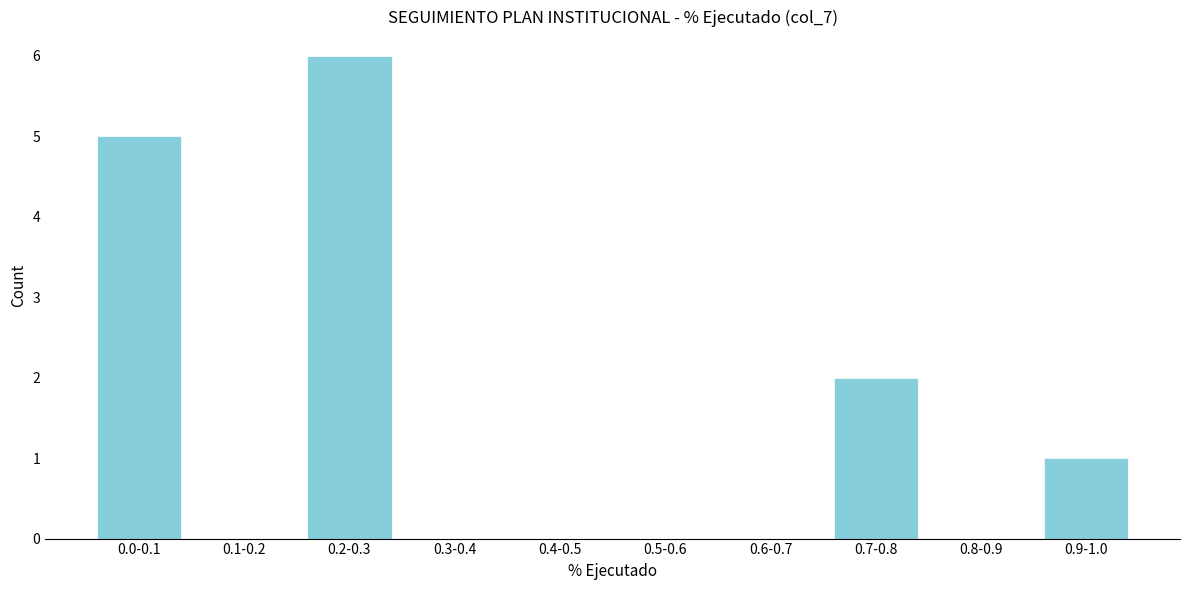

Reading right to left, extract all data points from this chart.

0.9-1.0=1	0.8-0.9=0	0.7-0.8=2	0.6-0.7=0	0.5-0.6=0	0.4-0.5=0	0.3-0.4=0	0.2-0.3=6	0.1-0.2=0	0.0-0.1=5